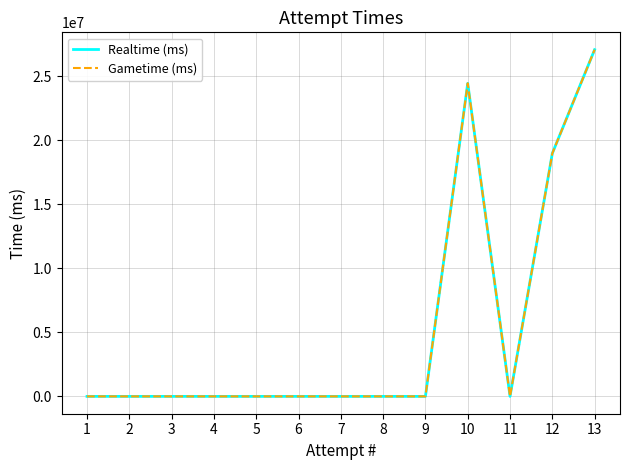

Is this an area chart (filled region under the line)?

No